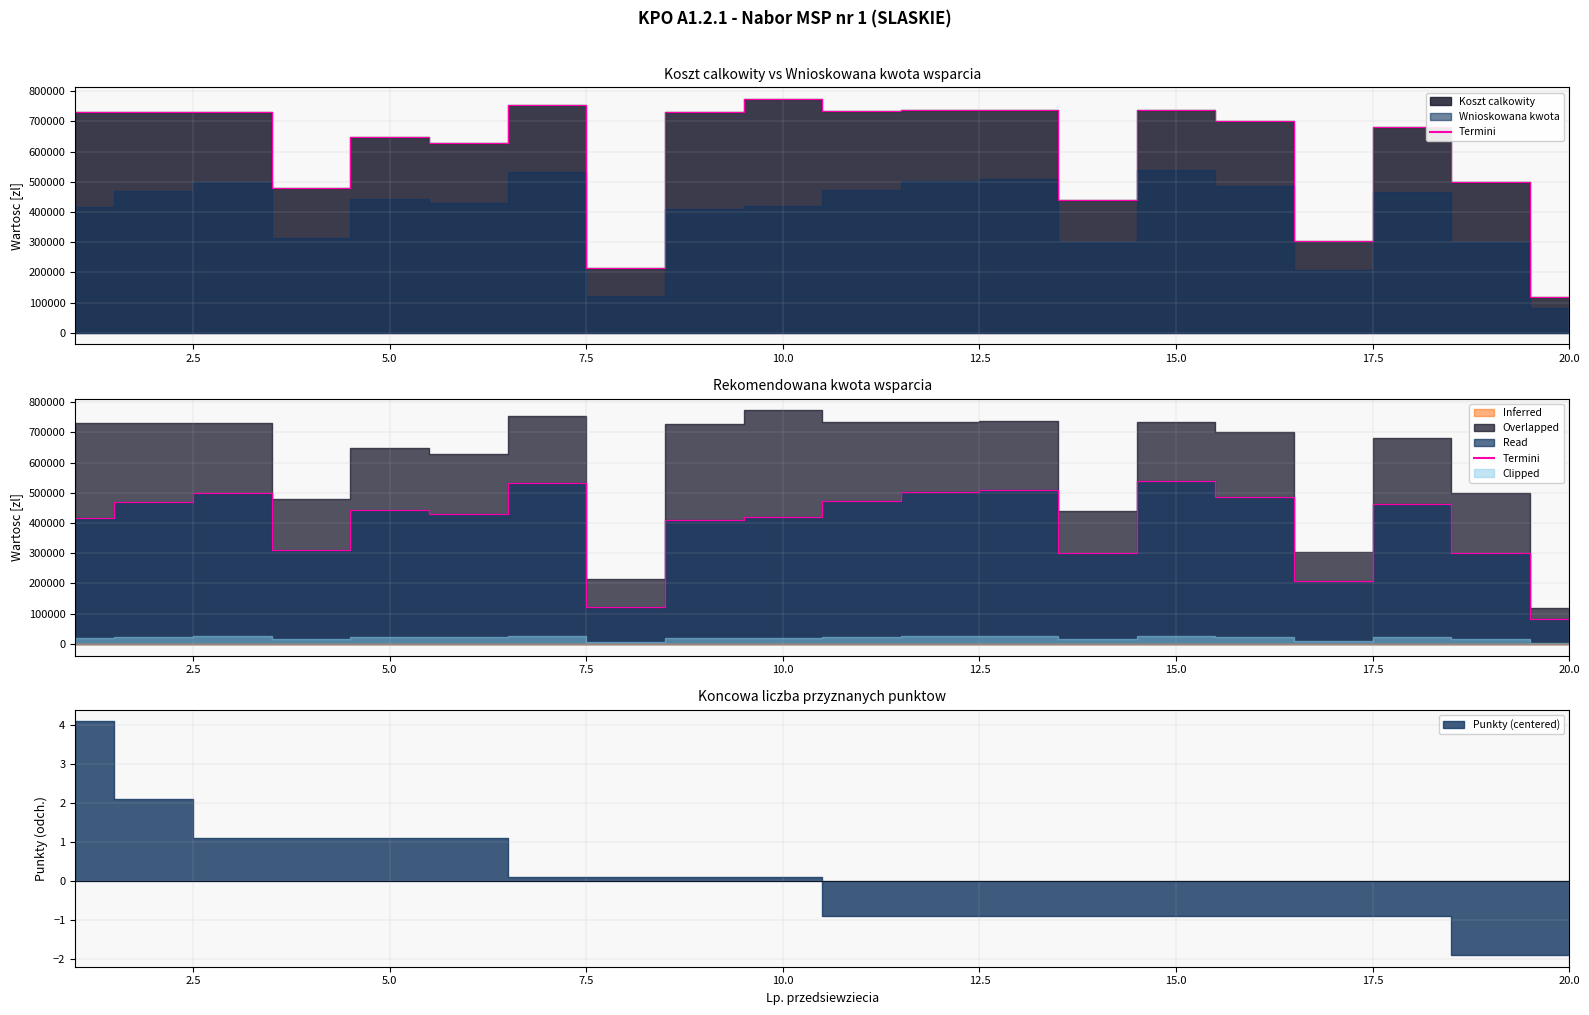

Reading right to left, what are all the values shown in this chart?

82076.6	299570.3	464531.4	208952.4	486126.4	538683.3	299430.8	509940.0	502537.4	472029.5	419940.0	409094.1	122713.9	532752.4	428400.0	443305.9	312184.1	499154.7	470089.5	415937.9